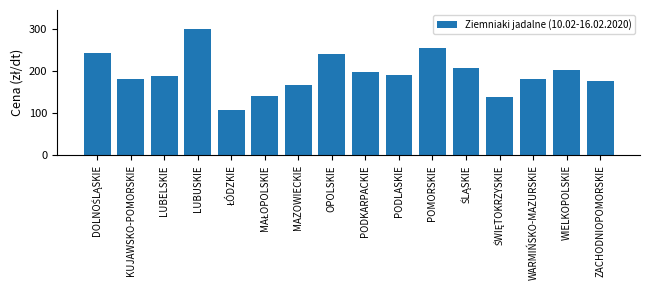

What is the approximate value at WARMIŃSKO-MAZURSKIE?

180.0